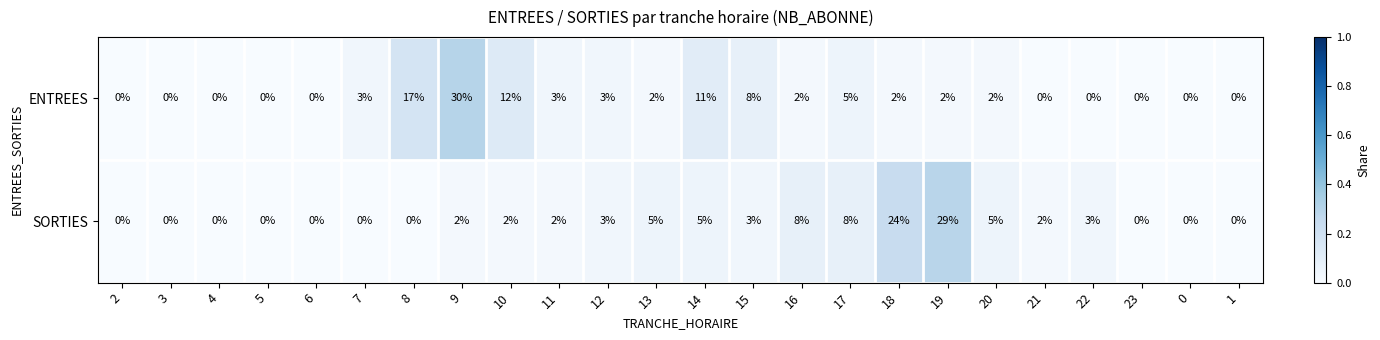

What is the sum of all ENTREES values?

102